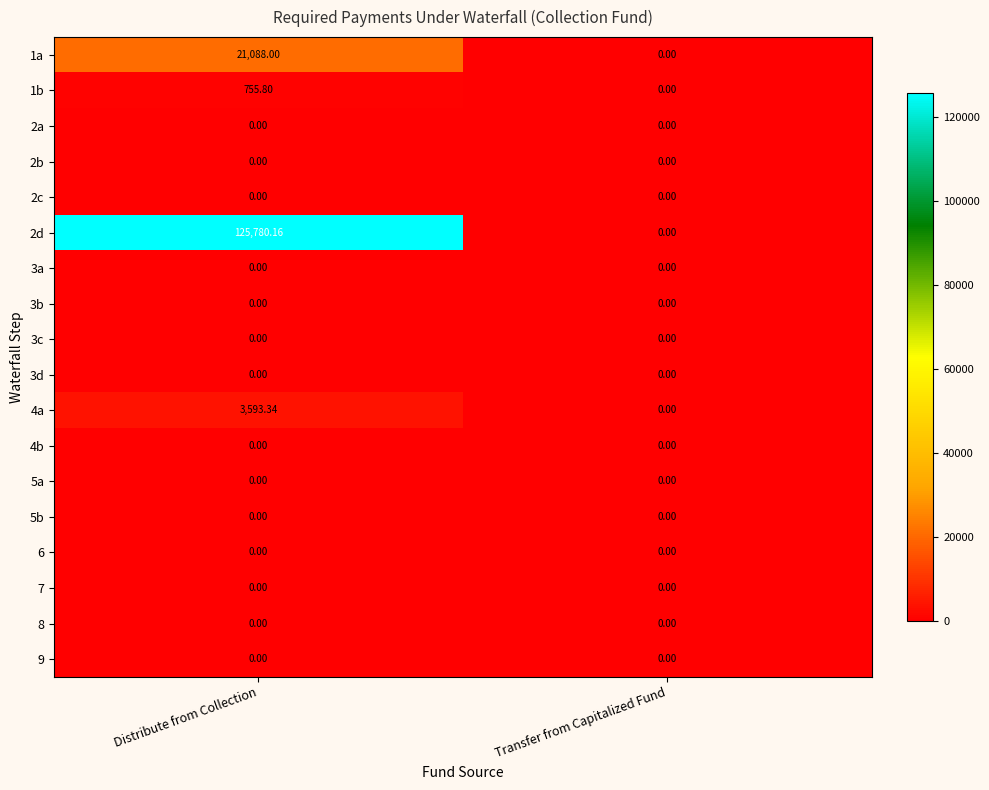

What is the difference between the highest and lowest values at Distribute from Collection?

125780.2